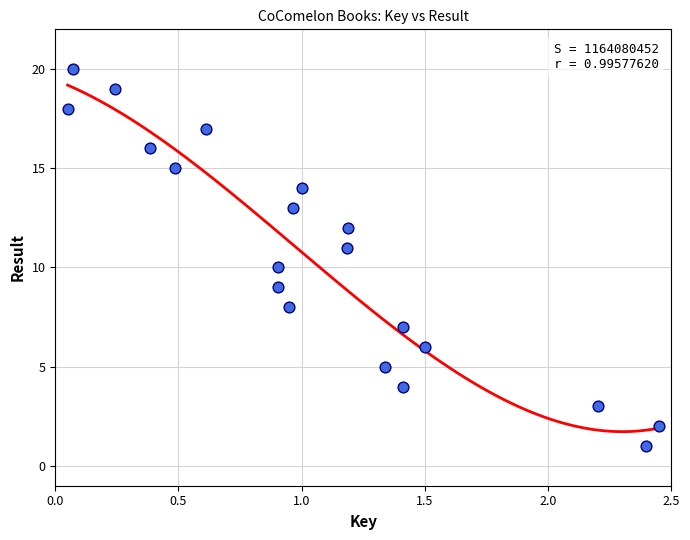

What is the range of Y values (max minus min)?

19